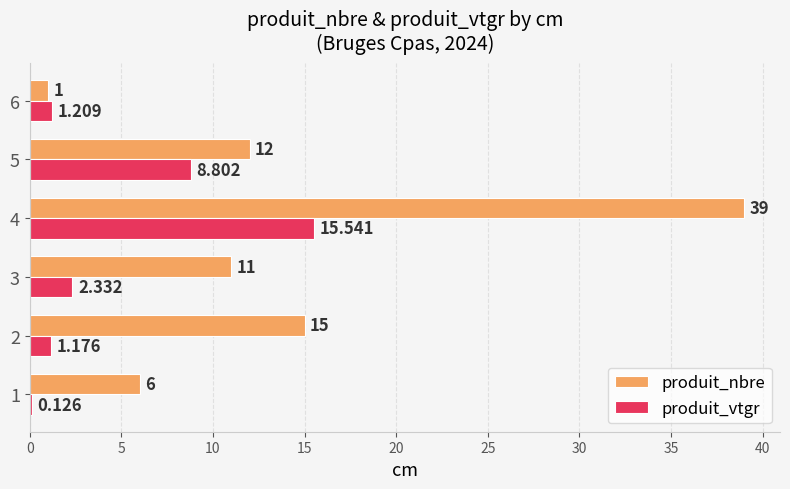

Rank the series by their average value, from highest to lowest.

produit_nbre, produit_vtgr